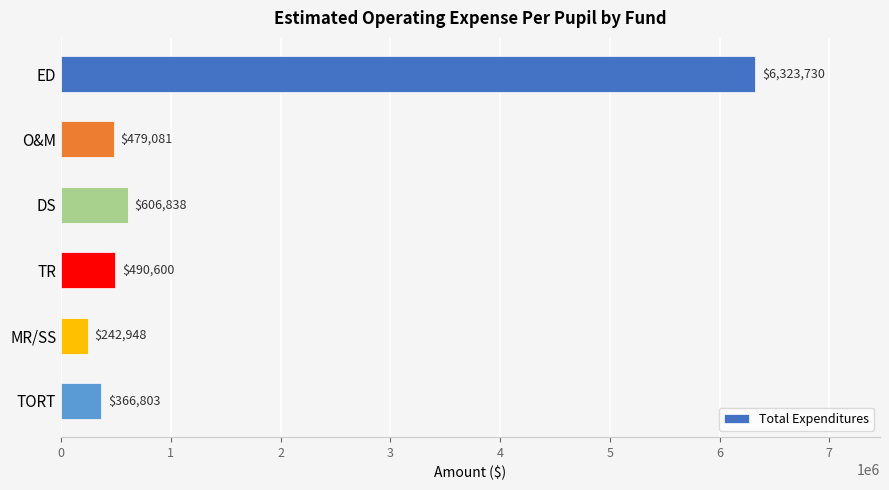

How many series are shown in this chart?

1